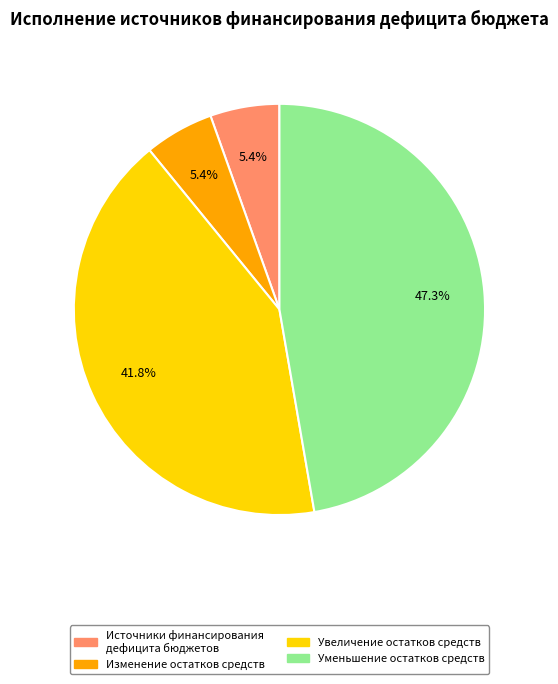

To the nearest percent, what is the average slice percentage?

25%